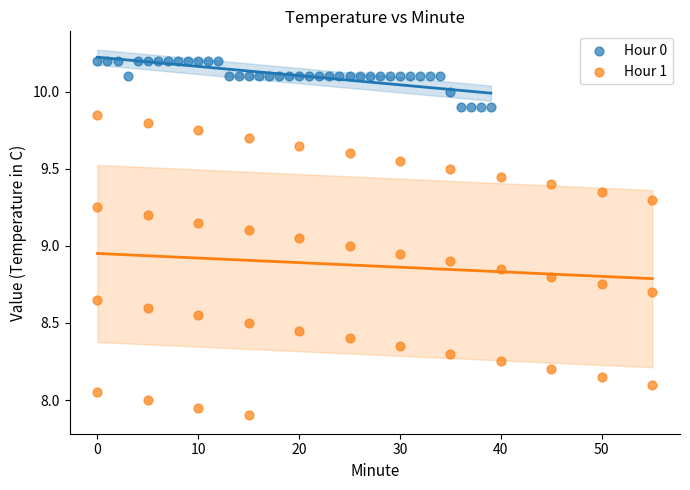

Which series reaches the minimum Y coordinate?

Hour 1